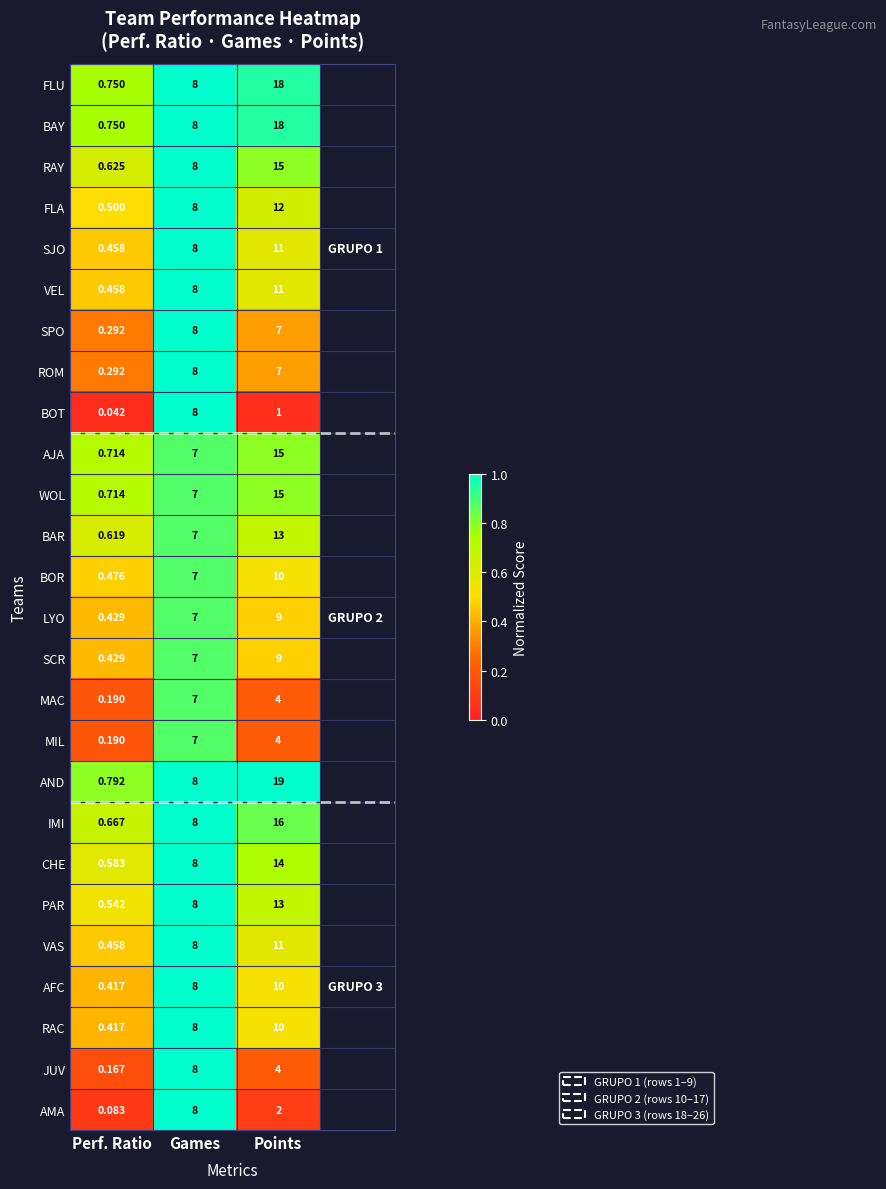

Which category has the highest value in the ROM series?

Games